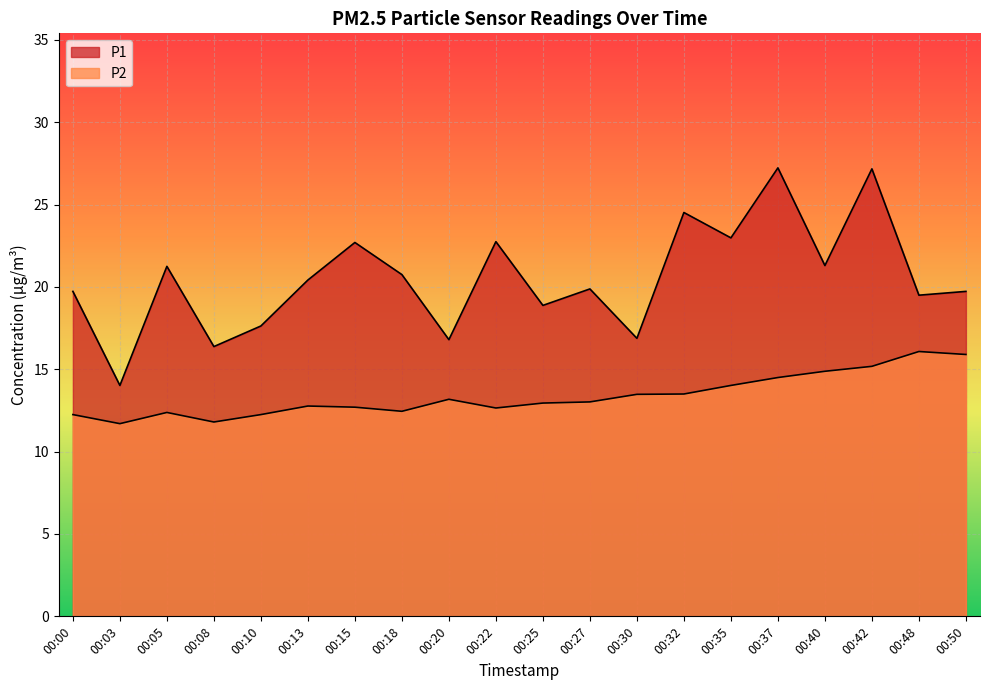

True or false: P1 and P2 cross at least once.

False